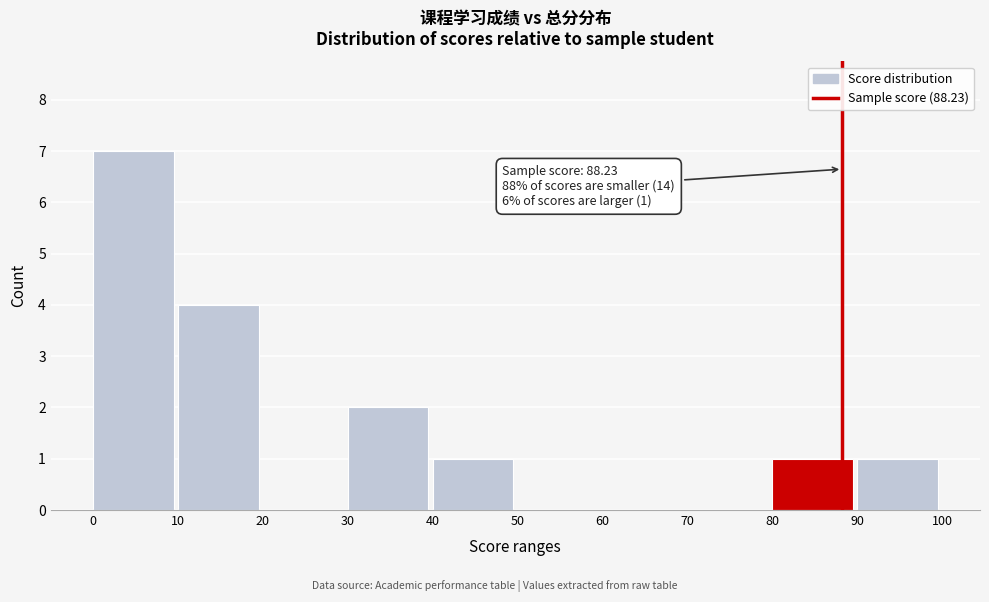

Which range on the x-axis has the tallest bar?

0 to 10